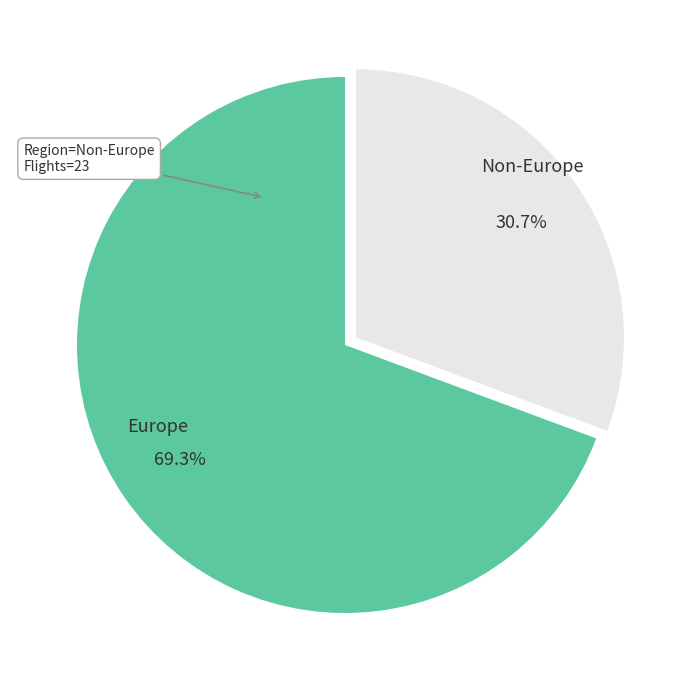

To the nearest percent, what is the difference between the largest and smallest slice percentages?

39%